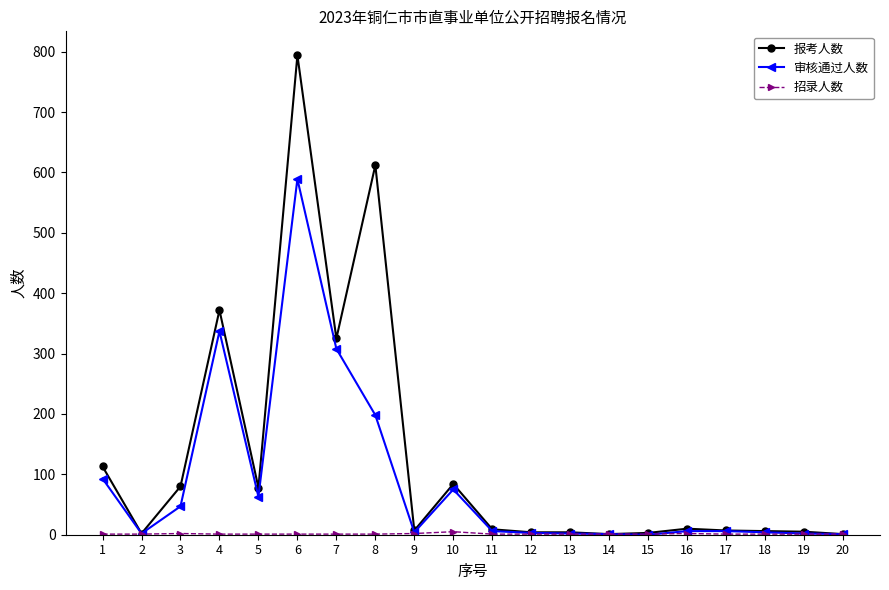

What is the highest value of the 审核通过人数 series?

589